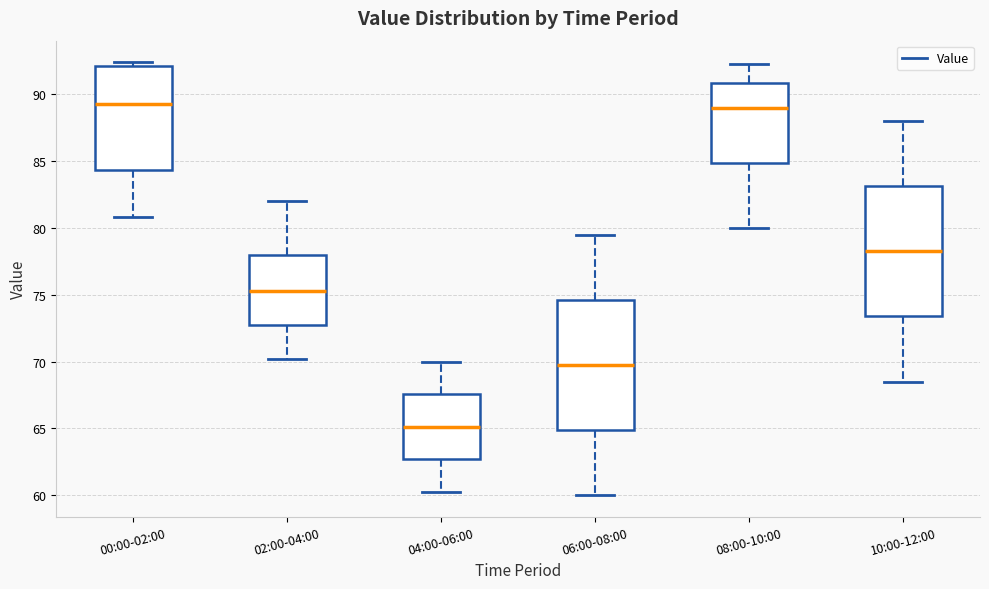

Reading left to right, transcribe this box plot: for each box, give where its median line is, the range the box spans, and where its two whiskers end, as read against the y-axis. The values are not printed on the chart, so give them approximately, as read against the axis.

00:00-02:00: median 89.5, box 84.5 to 92.0, whiskers 81.0 to 92.5
02:00-04:00: median 75.5, box 72.5 to 78.0, whiskers 70.0 to 82.0
04:00-06:00: median 65.0, box 62.5 to 67.5, whiskers 60.0 to 70.0
06:00-08:00: median 70.0, box 65.0 to 74.5, whiskers 60.0 to 79.5
08:00-10:00: median 89.0, box 85.0 to 91.0, whiskers 80.0 to 92.5
10:00-12:00: median 78.5, box 73.5 to 83.0, whiskers 68.5 to 88.0